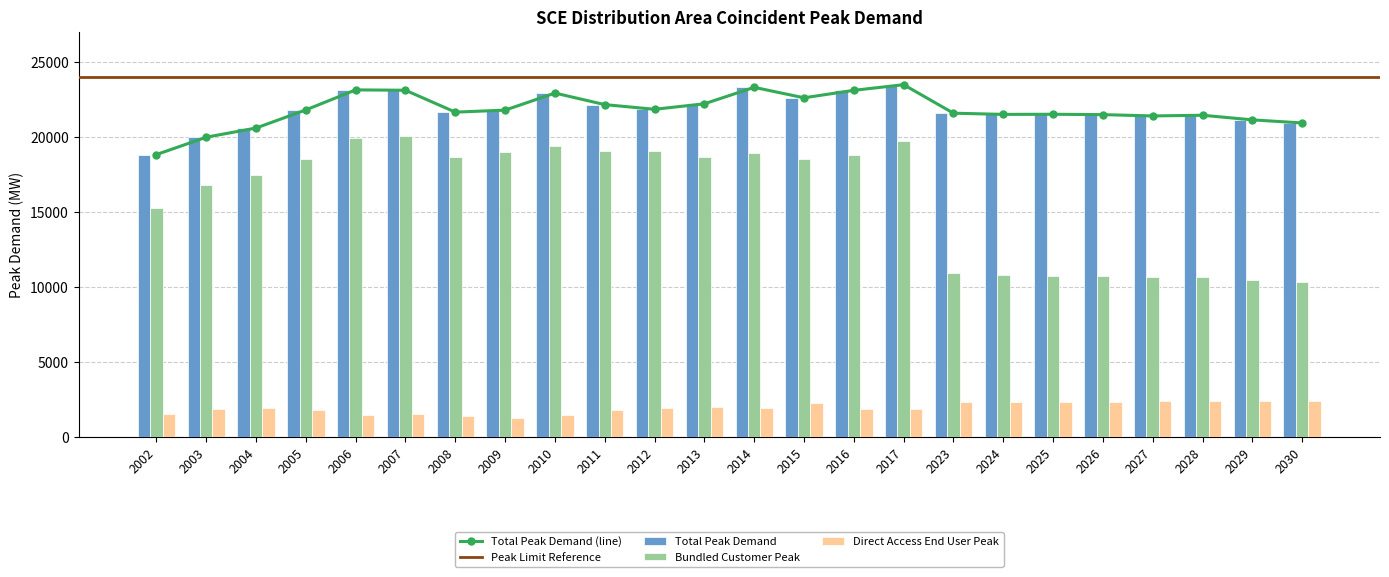

Read the Bundled Customer Peak value at 2025.

10759.0